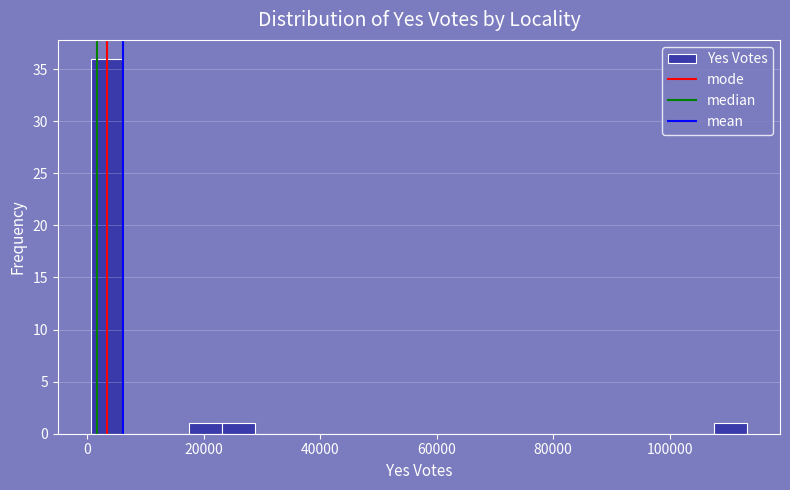

Around what value on the x-axis is the tallest bar? Give the approximate position of its centre, as read against the axis.

4000